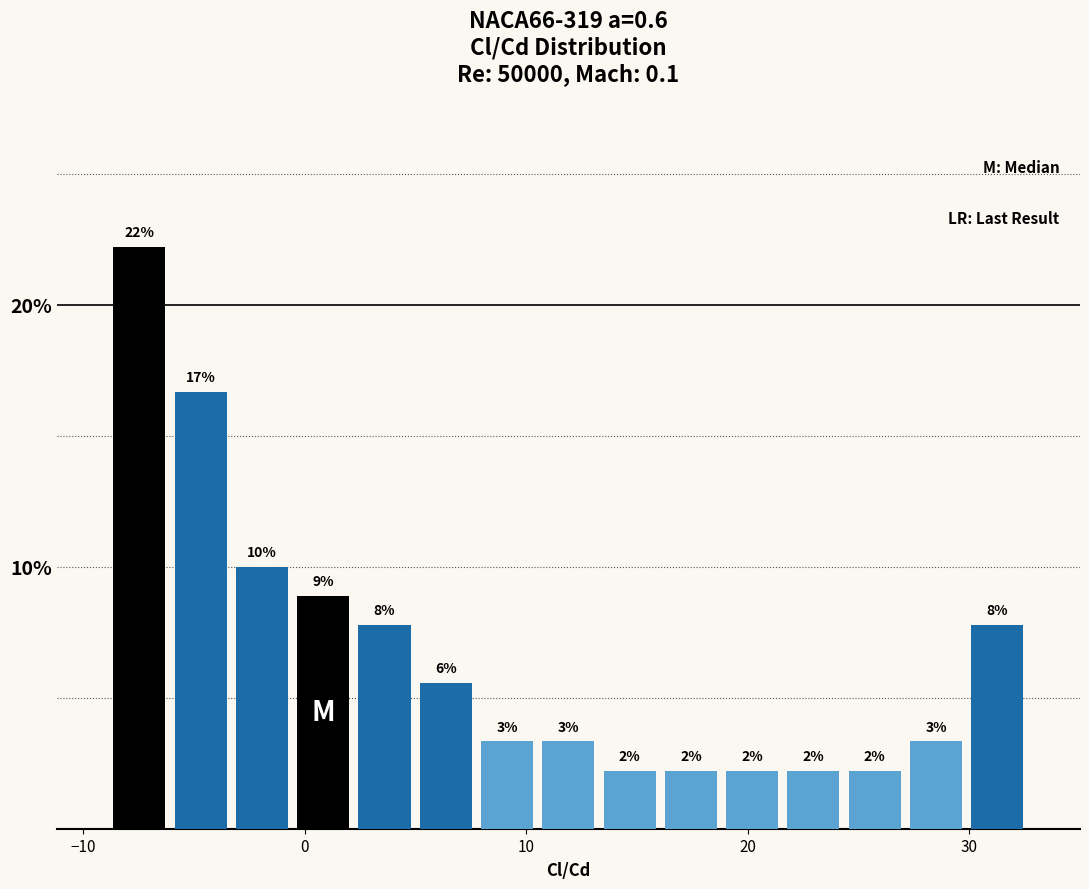

Around what value on the x-axis is the tallest bar? Give the approximate position of its centre, as read against the axis.

-7